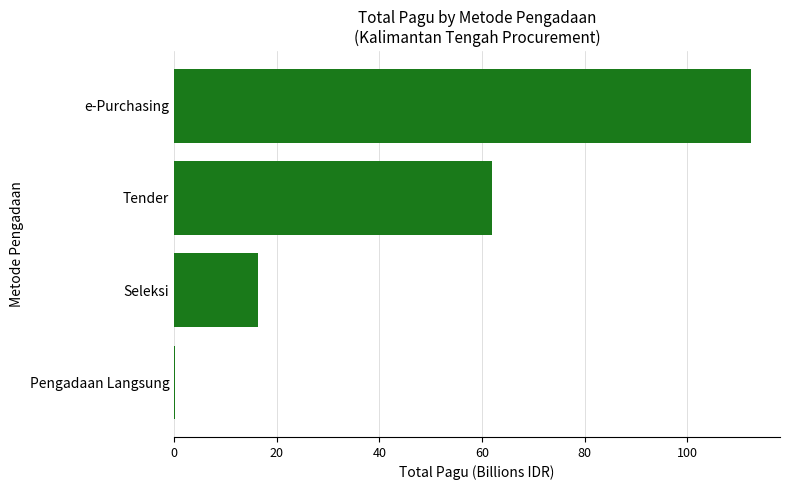

What is the change in value from Seleksi to Tender?

+45.6